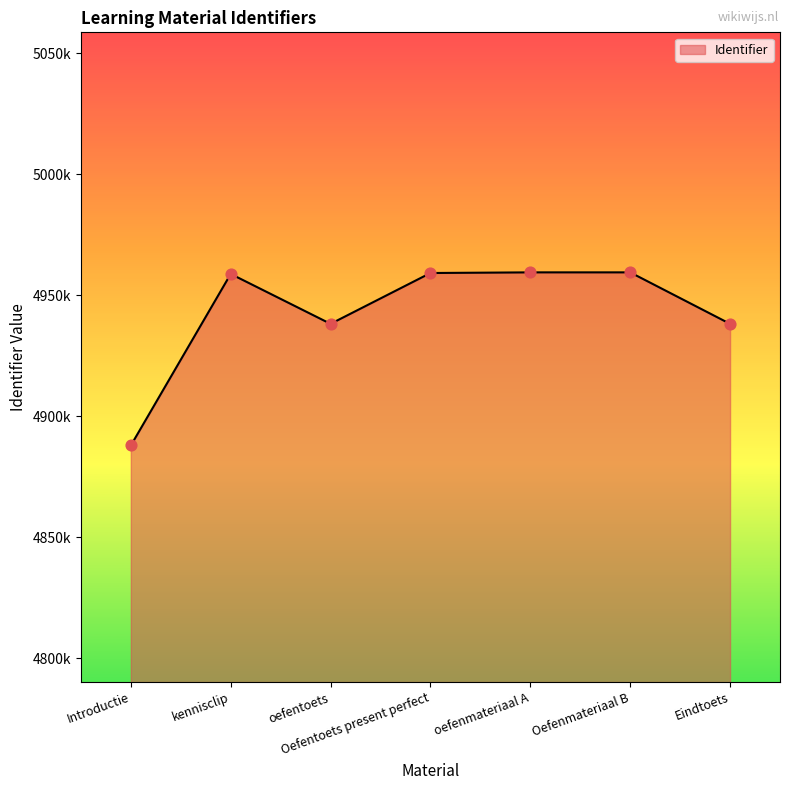

What is the change in value from kennisclip to Oefenmateriaal B?

+651